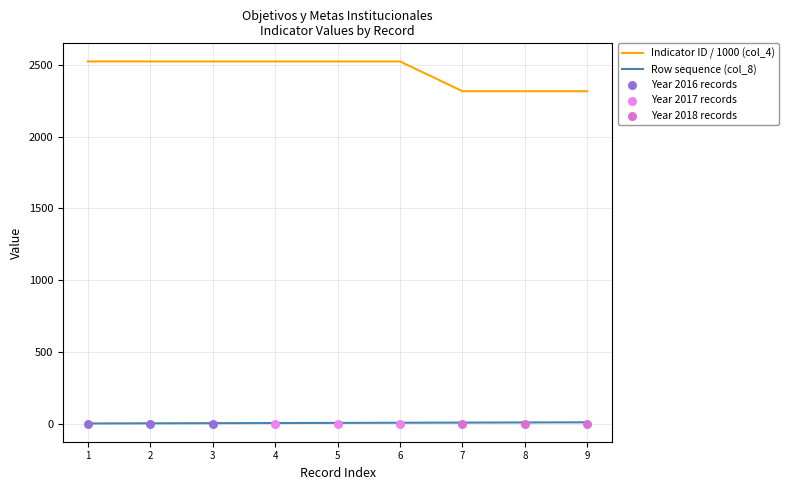

Is the value of Row sequence (col_8) at 3 greater than the value of Indicator ID / 1000 (col_4) at 1?

No